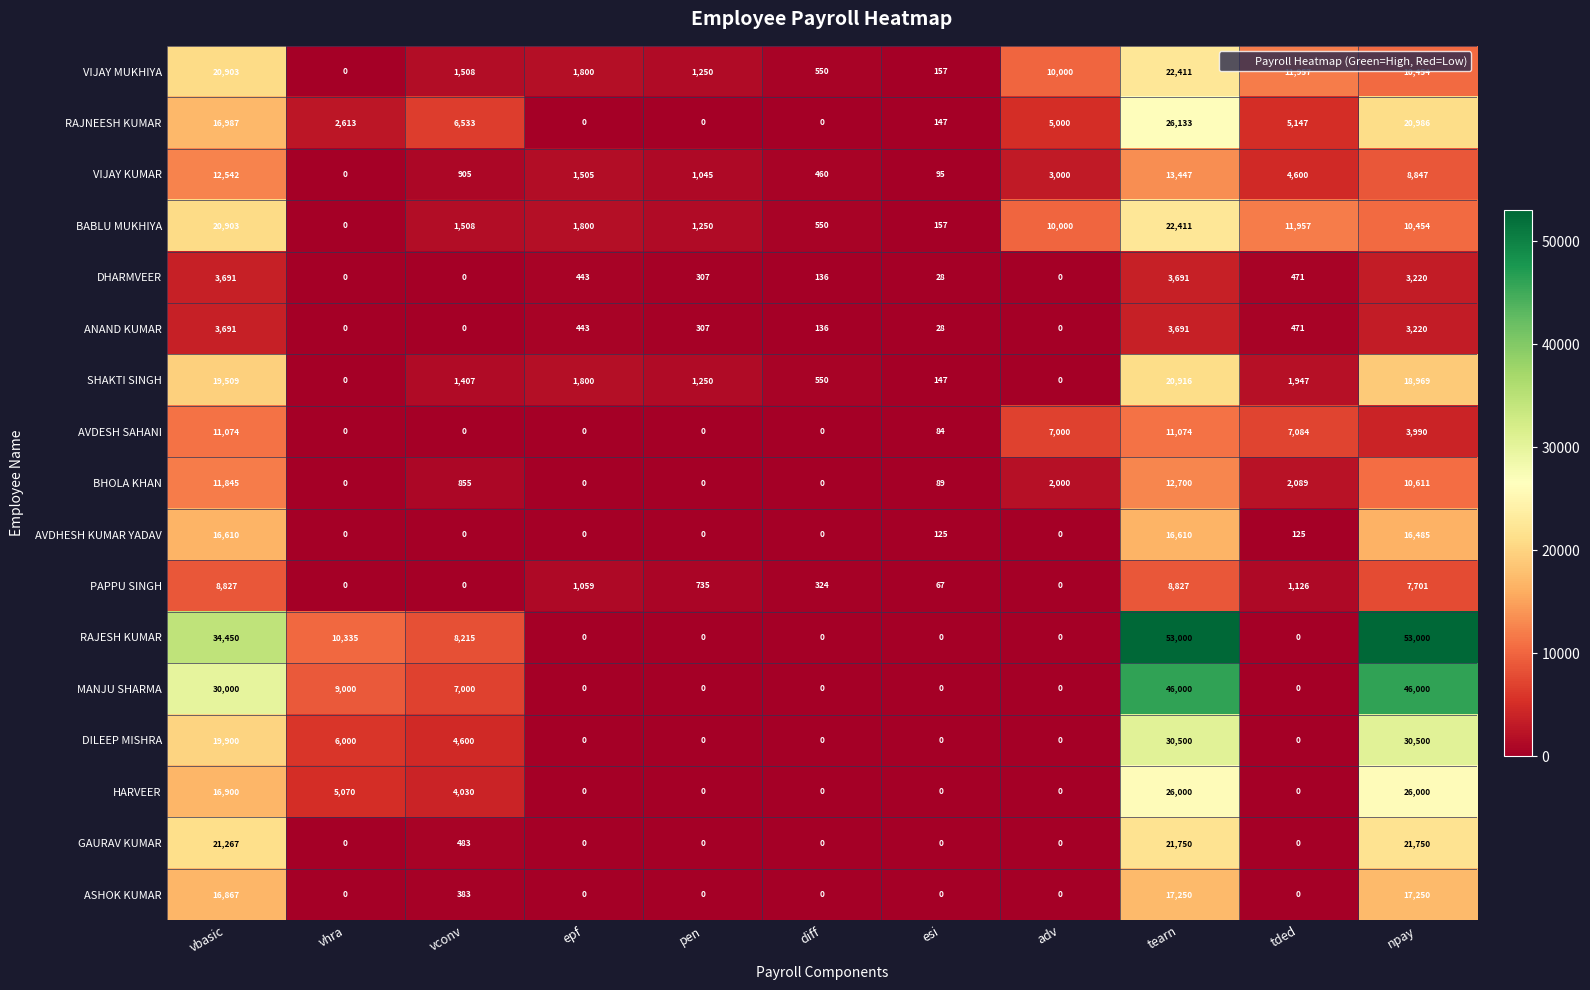

Is it true that RAJNEESH KUMAR equals 0 at epf?

True